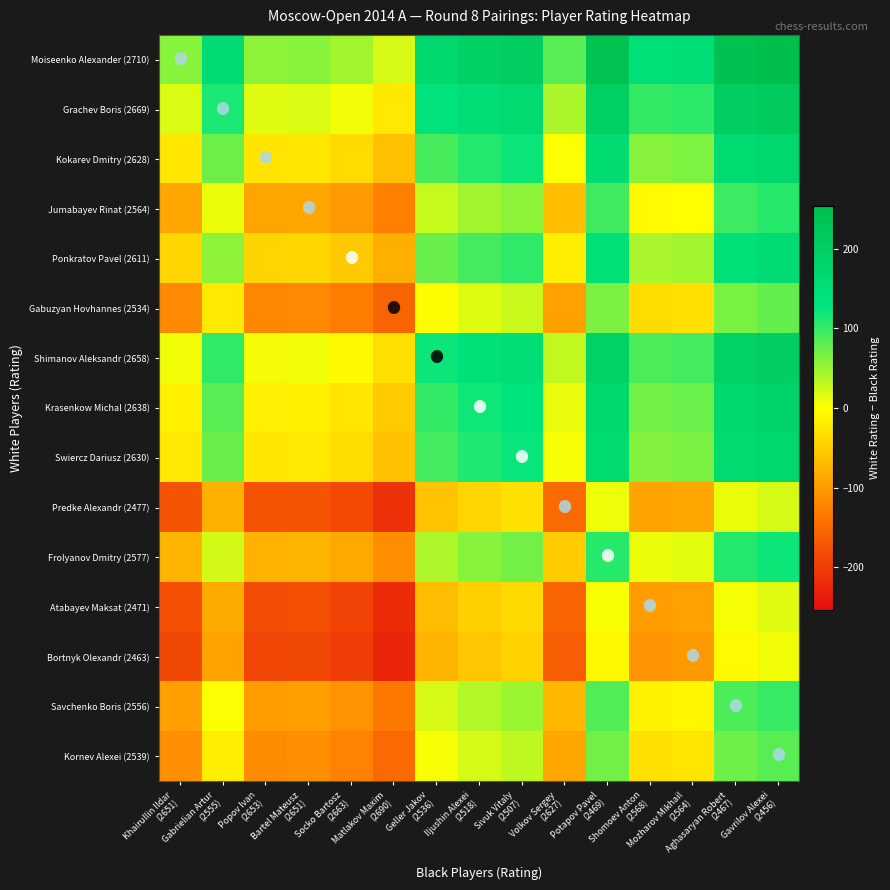

At which category does the chart reach its minimum across all series?

Matlakov Maxim
(2690)